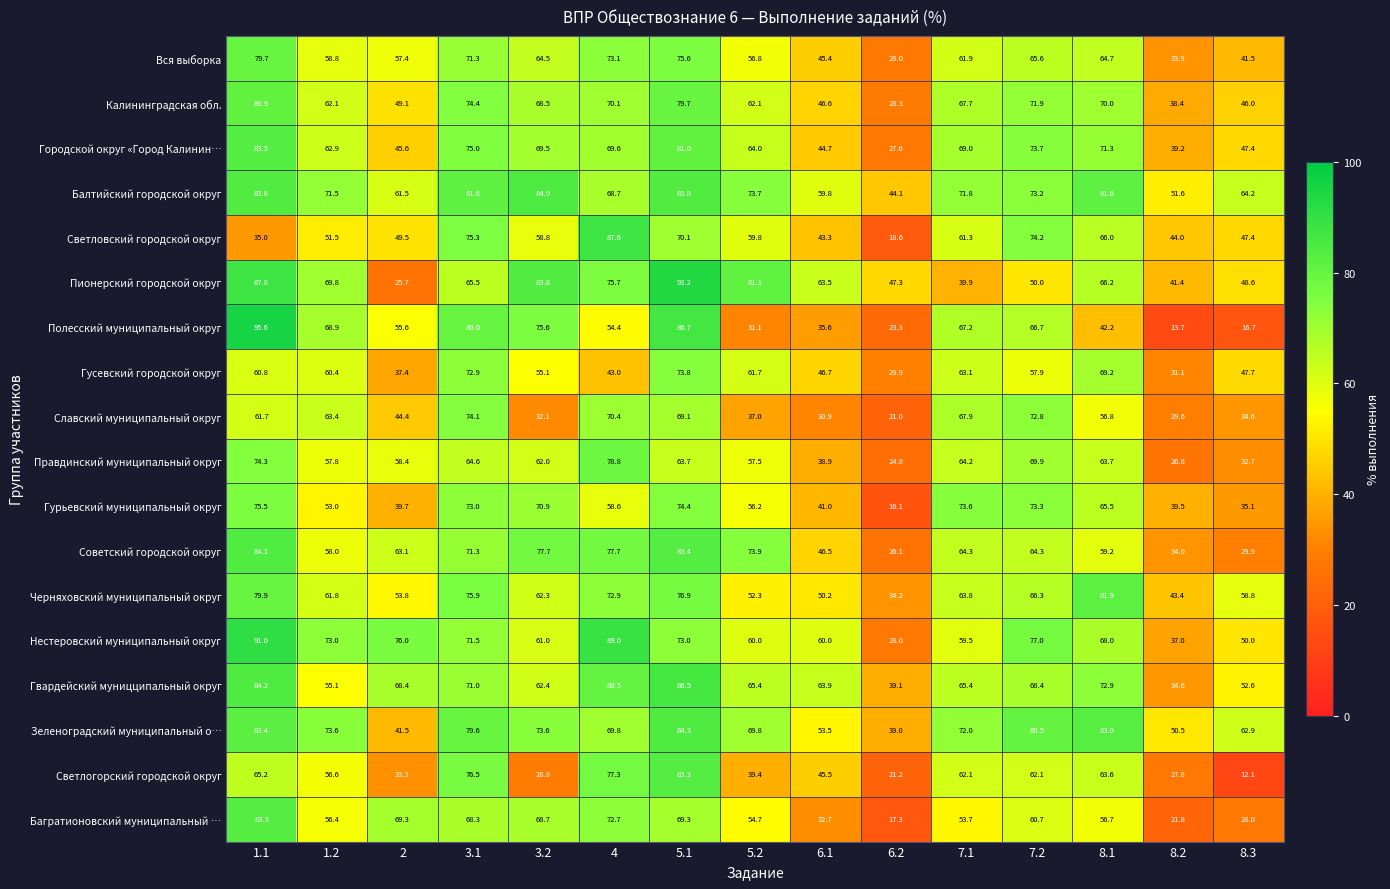

What is the smallest value displayed?

12.1